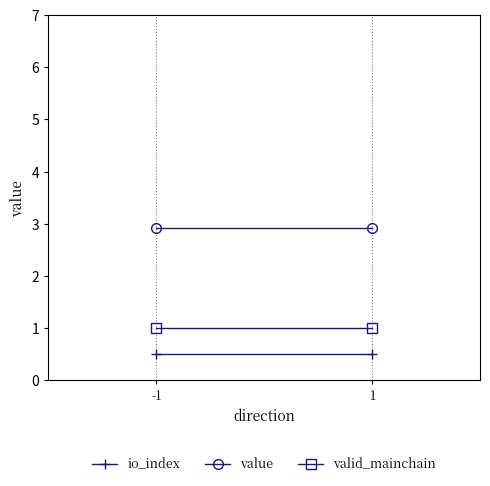

Is the value of io_index at -1 greater than the value of valid_mainchain at 1?

No